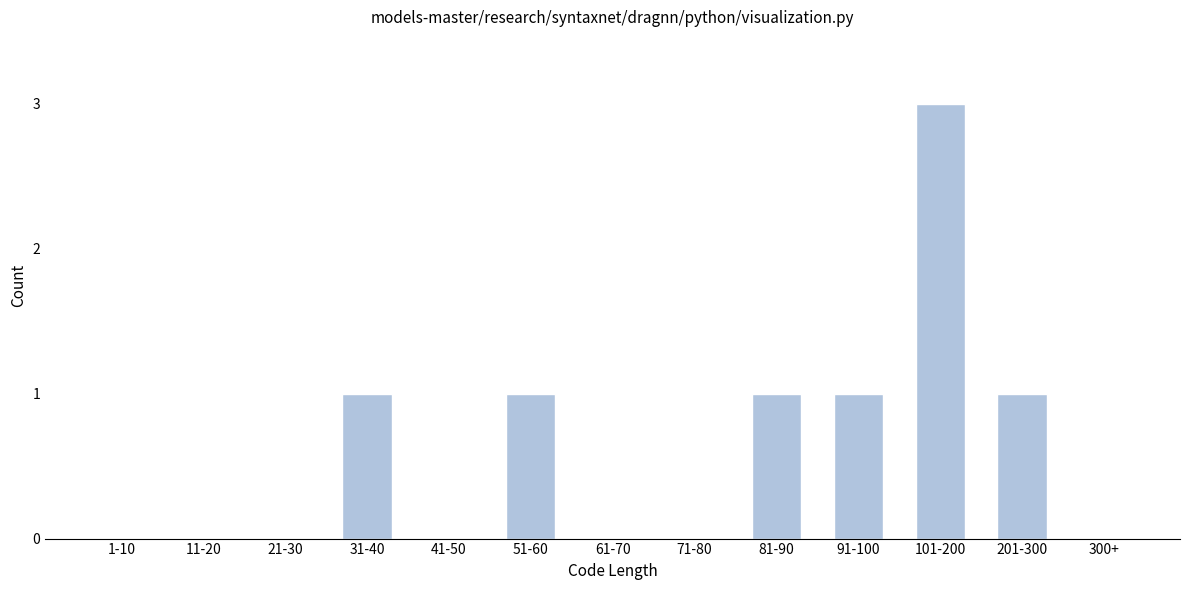

Reading left to right, extract all data points from this chart.

1-10=0	11-20=0	21-30=0	31-40=1	41-50=0	51-60=1	61-70=0	71-80=0	81-90=1	91-100=1	101-200=3	201-300=1	300+=0